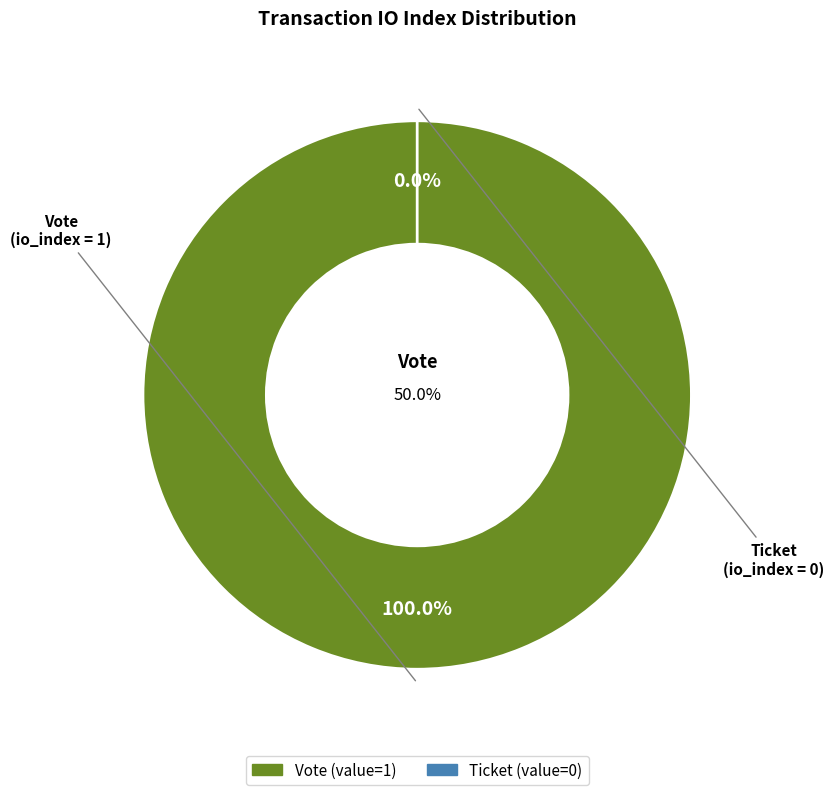

To the nearest percent, what is the difference between the Ticket and Vote slice percentages?

100%